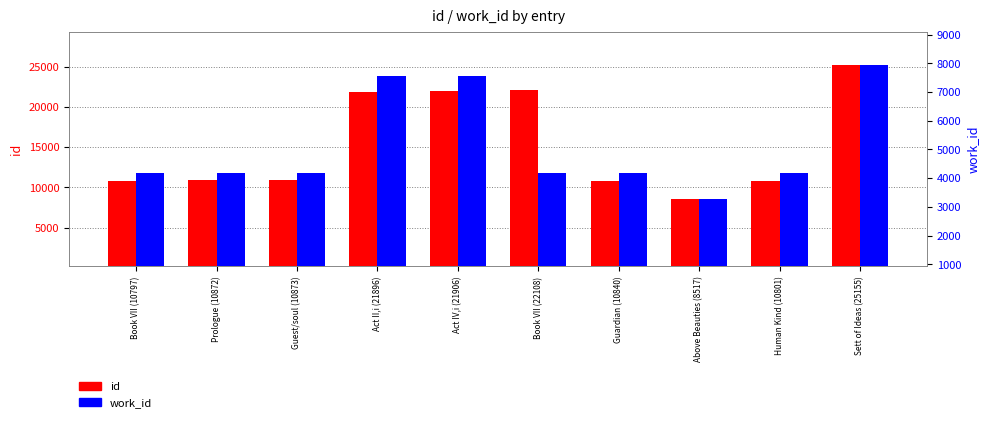

The work_id series shows 4167 at Book VII (10797). True or false?

True